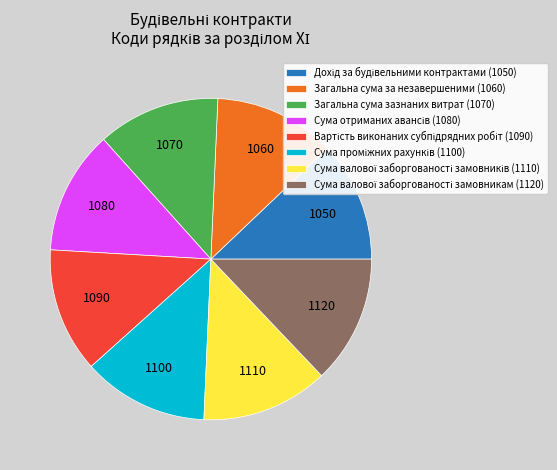

Combined, do Загальна сума зазнаних витрат (1070) and Загальна сума за незавершеними (1060) account for over 50%?

No